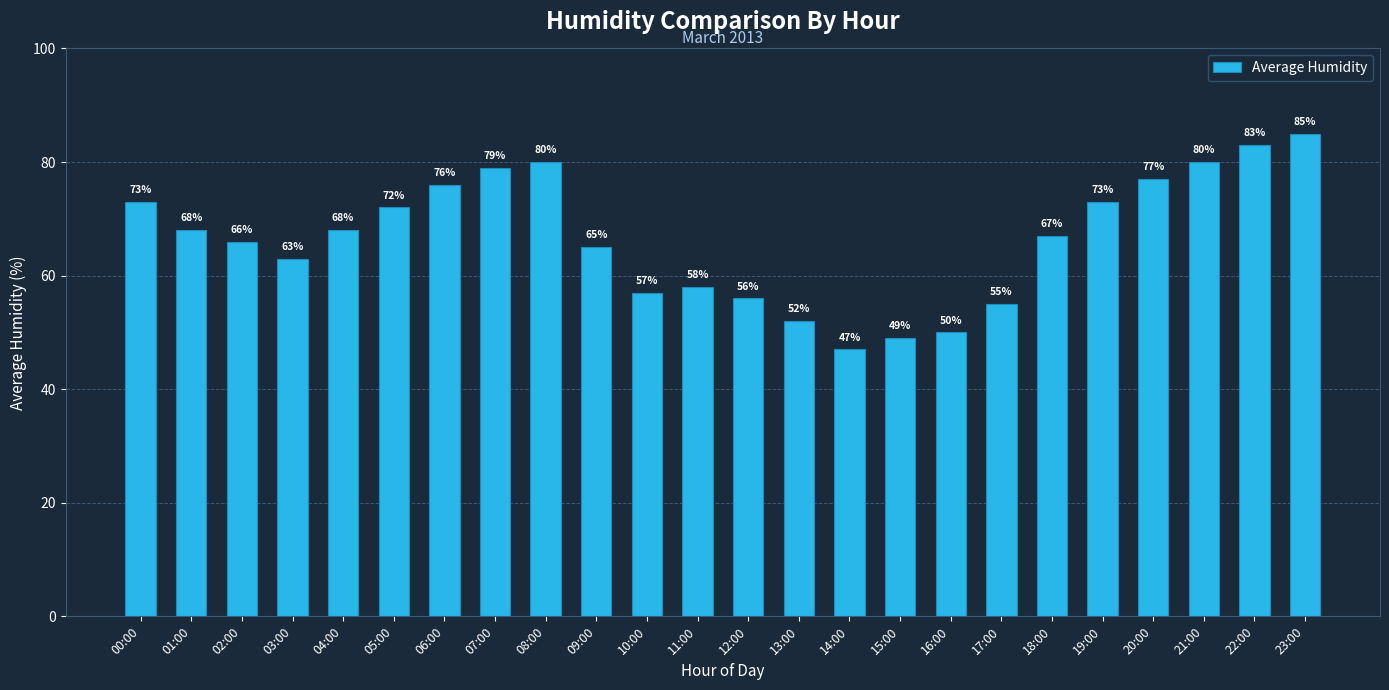

What is the value of the 18th bar from the left?

55